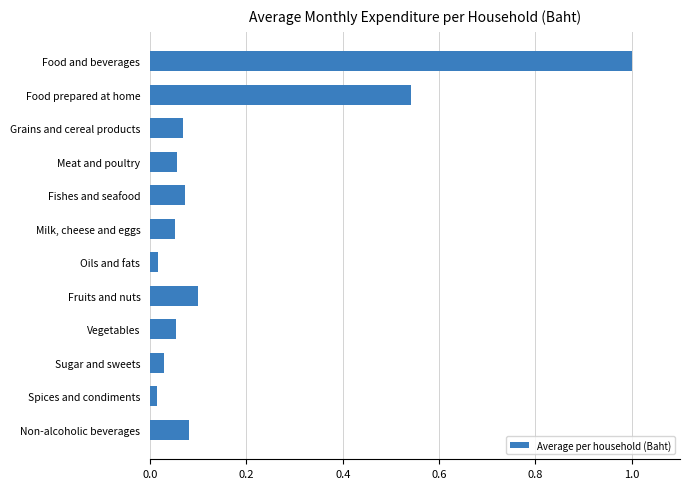

True or false: the data shows 0.1 at Non-alcoholic beverages.

True